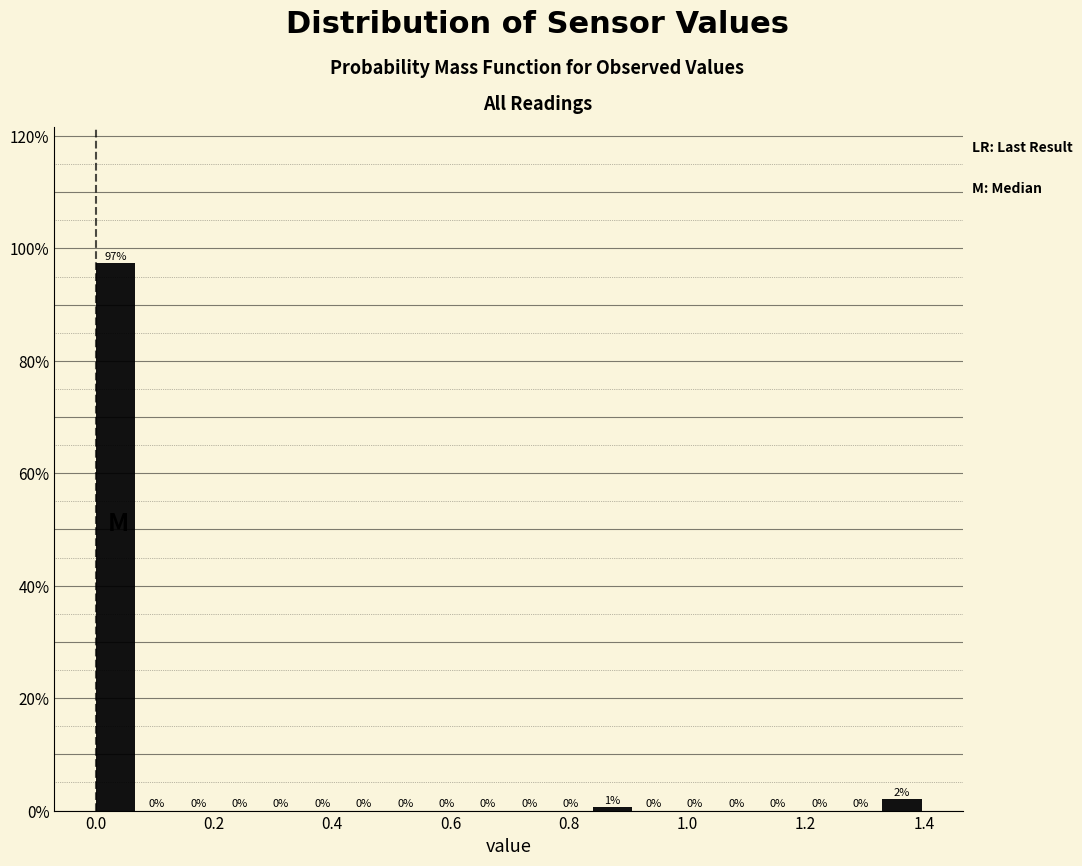

Around what value on the x-axis is the tallest bar? Give the approximate position of its centre, as read against the axis.

0.04